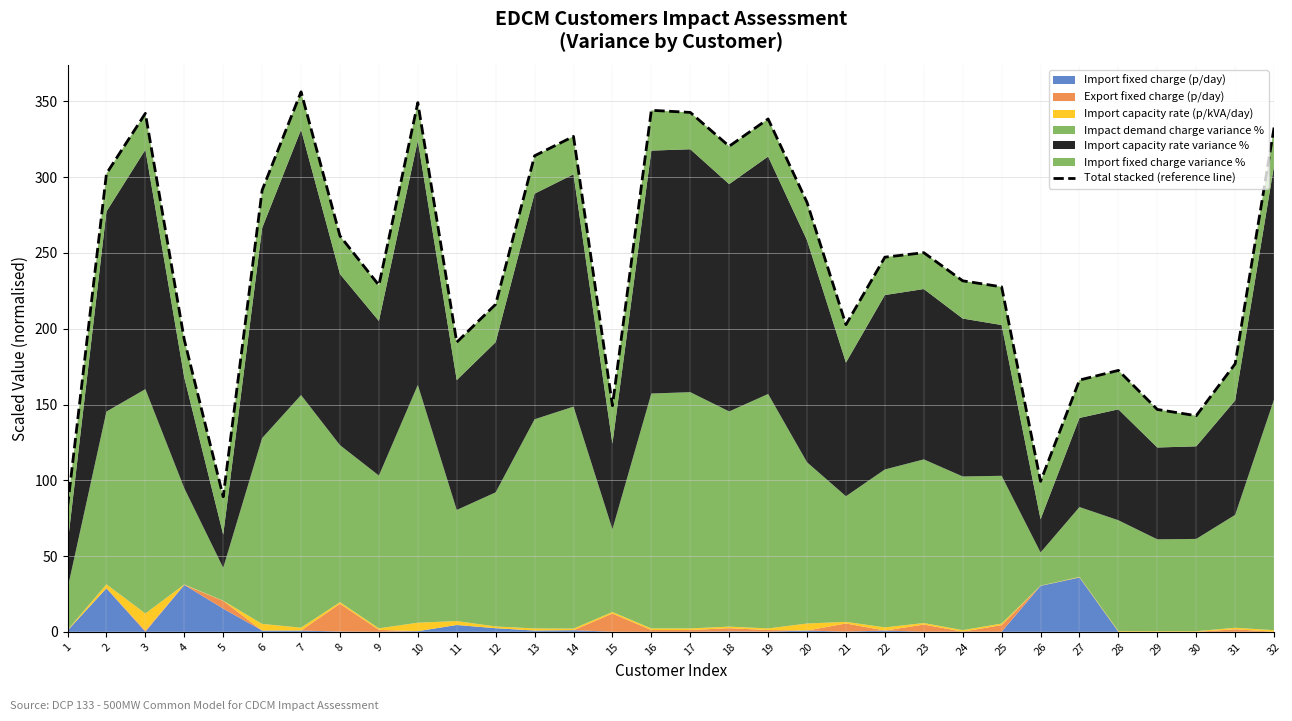

What is the smallest value displayed?

82.5